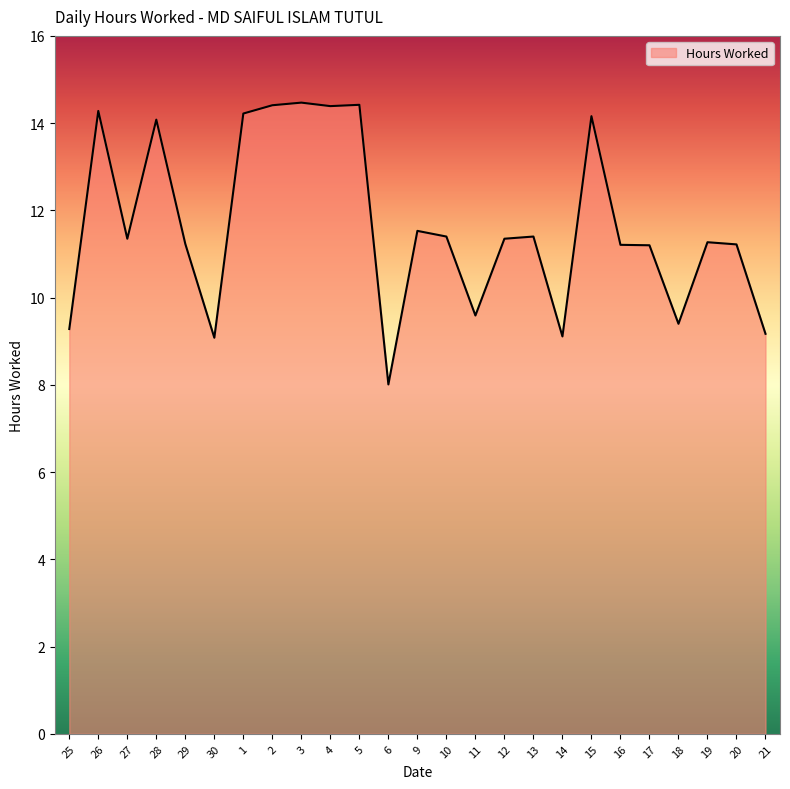

What is the approximate value at 1?

14.2